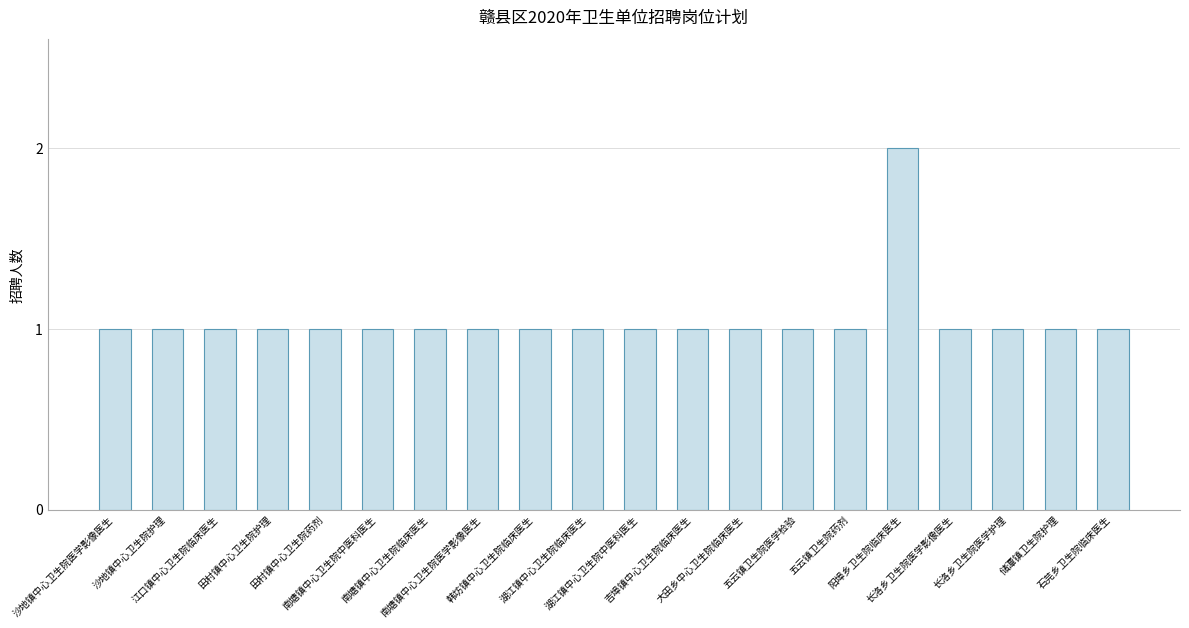

True or false: the data shows 1 at 湖江镇中心卫生院临床医生.

True